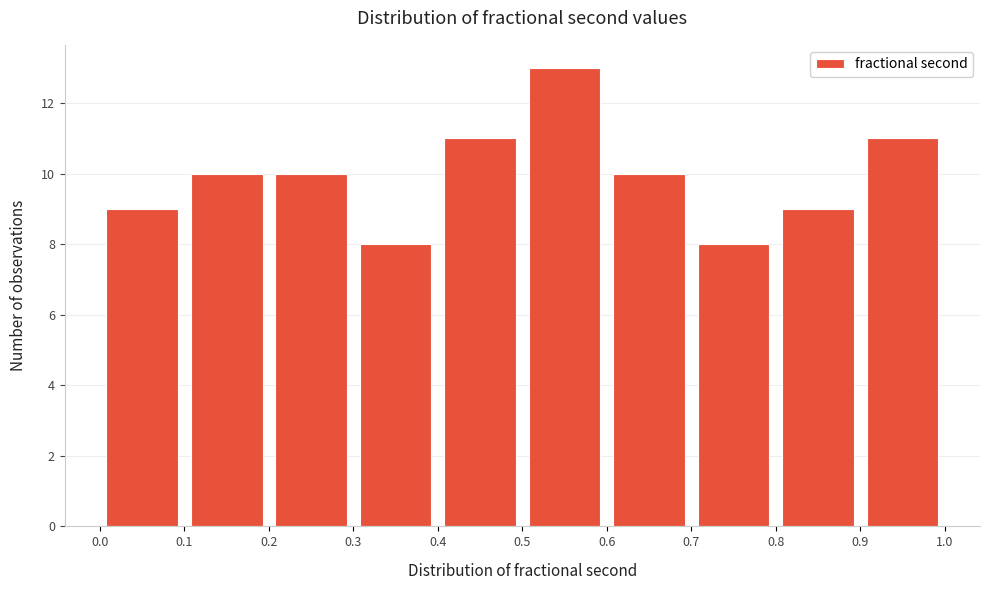

Reading left to right, transcribe this chart: for each bar, give the range it covers on the x-axis and its height. The values are not printed on the chart, so give them approximately, as read against the axis.

0.0 to 0.1: 9
0.1 to 0.2: 10
0.2 to 0.3: 10
0.3 to 0.4: 8
0.4 to 0.5: 11
0.5 to 0.6: 13
0.6 to 0.7: 10
0.7 to 0.8: 8
0.8 to 0.9: 9
0.9 to 1.0: 11